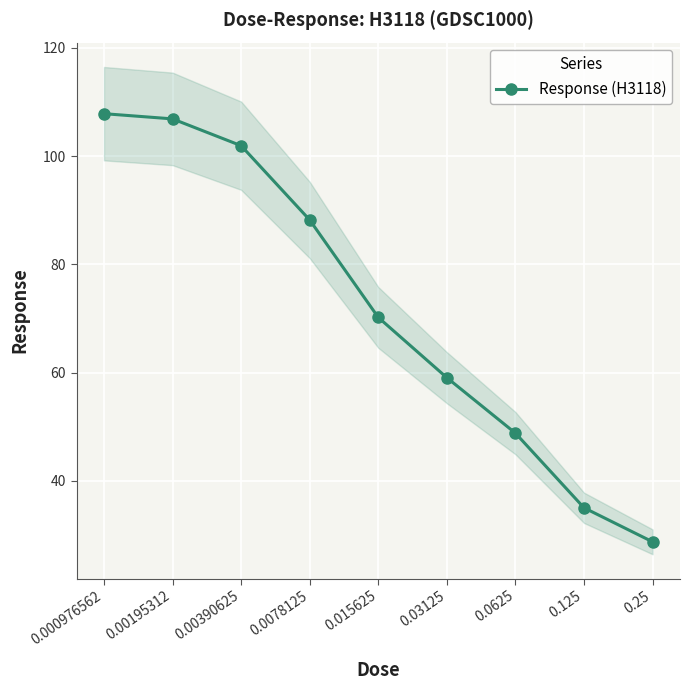

At which label does the data first exceed 70?

0.000976562